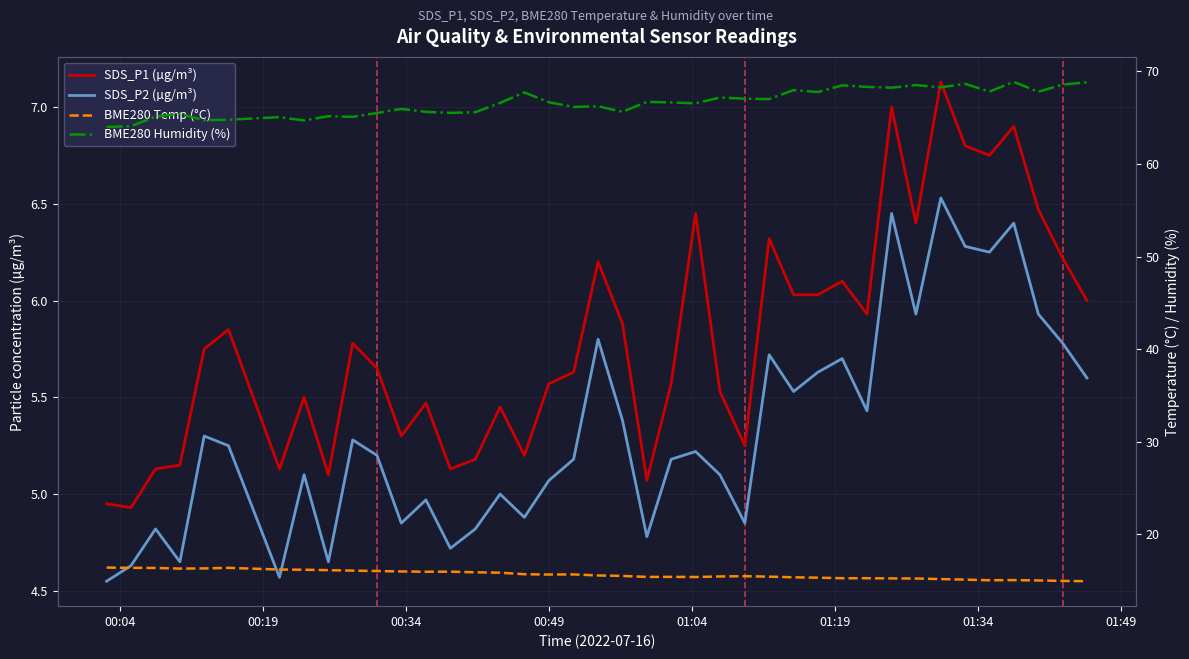

Count the number of data series in this chart.

4